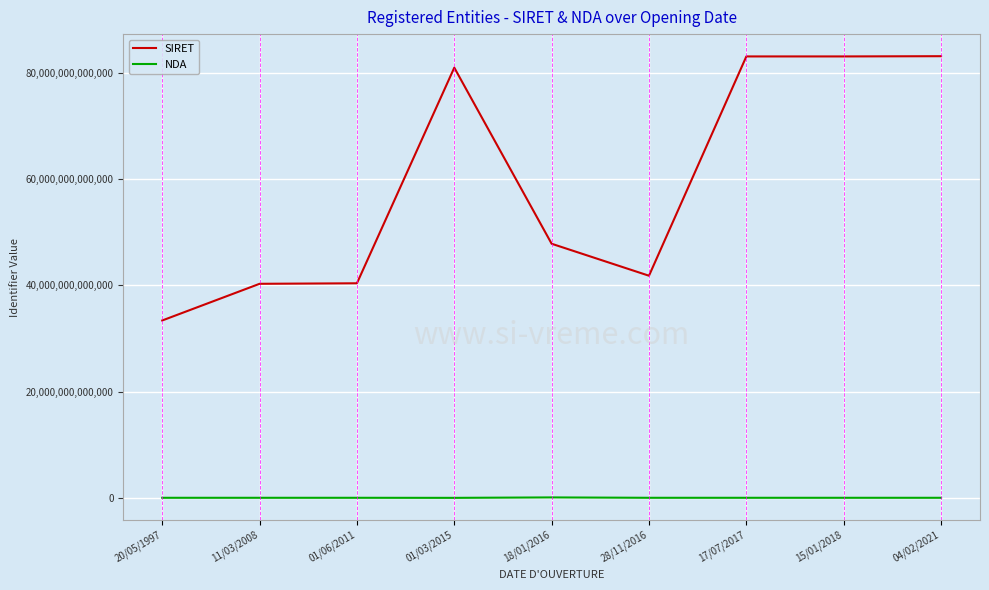

Which series has the largest total across all categories?

SIRET